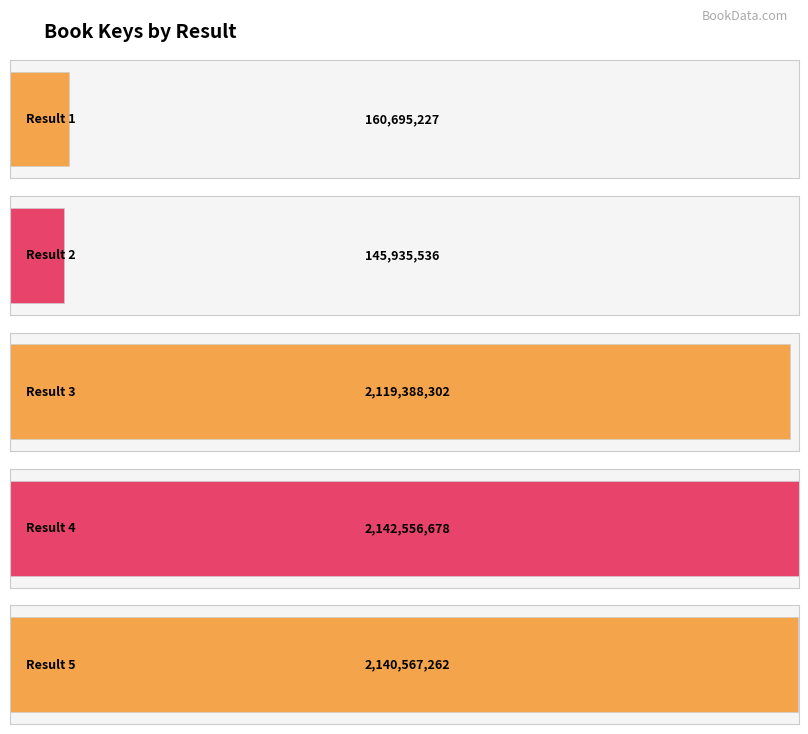

List the labels in order of value, largest first.

4, 5, 3, 1, 2